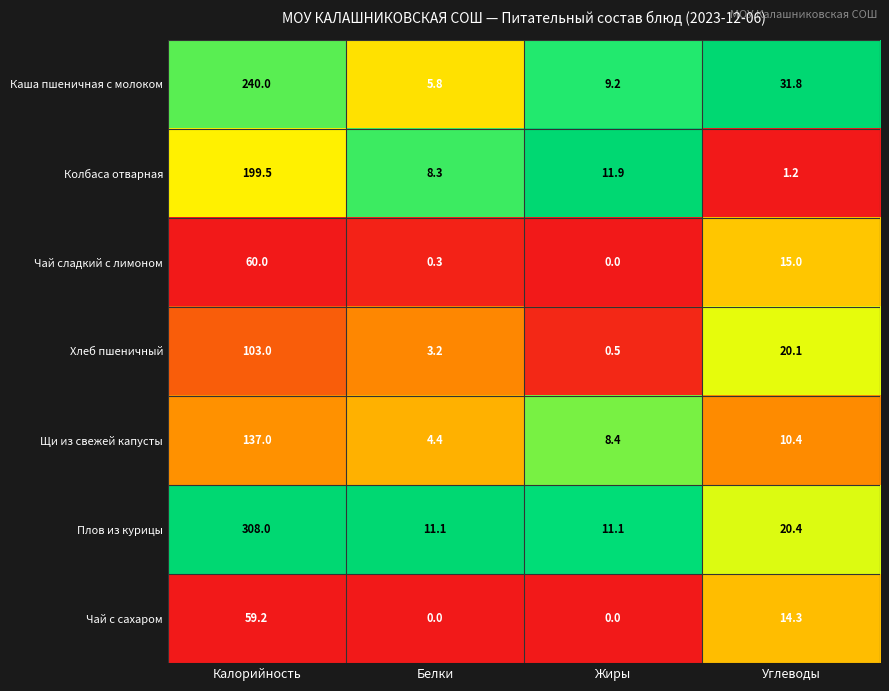

What is the spread (max minus min) of values at Жиры?

11.9